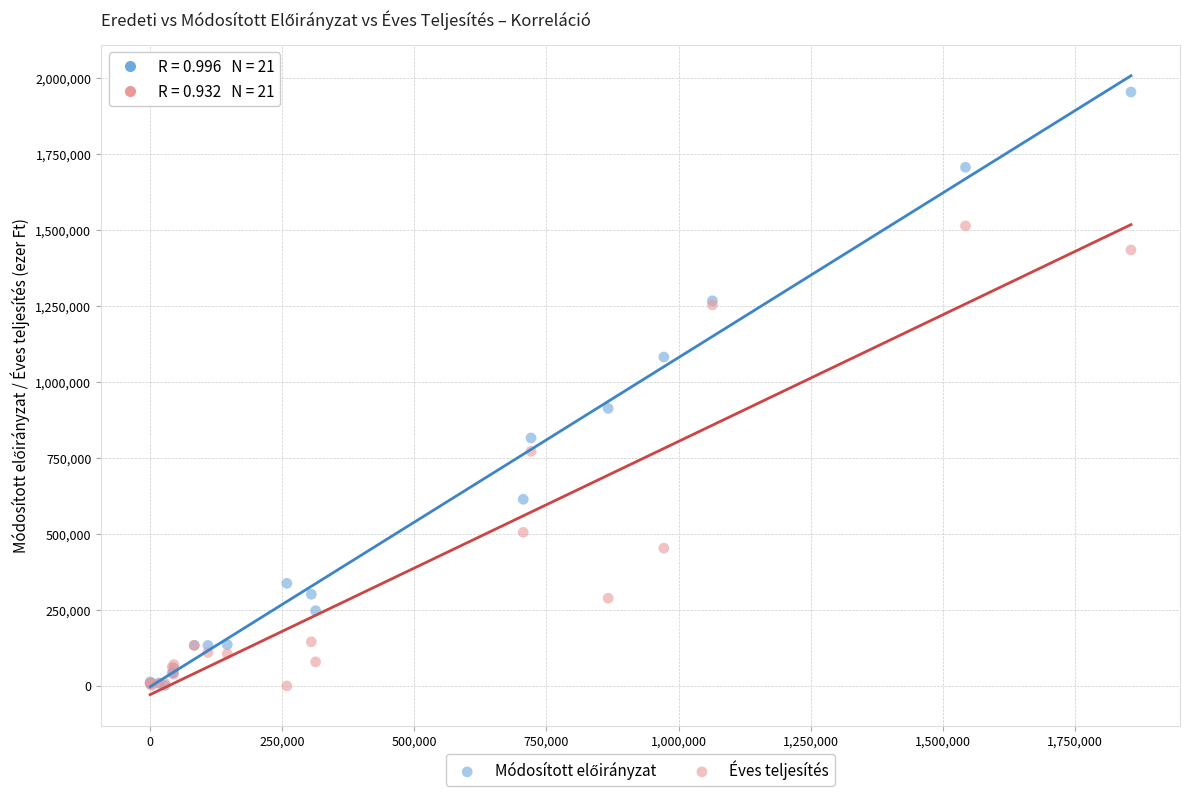

Across all series, what Y value is closest to 976828?

912929